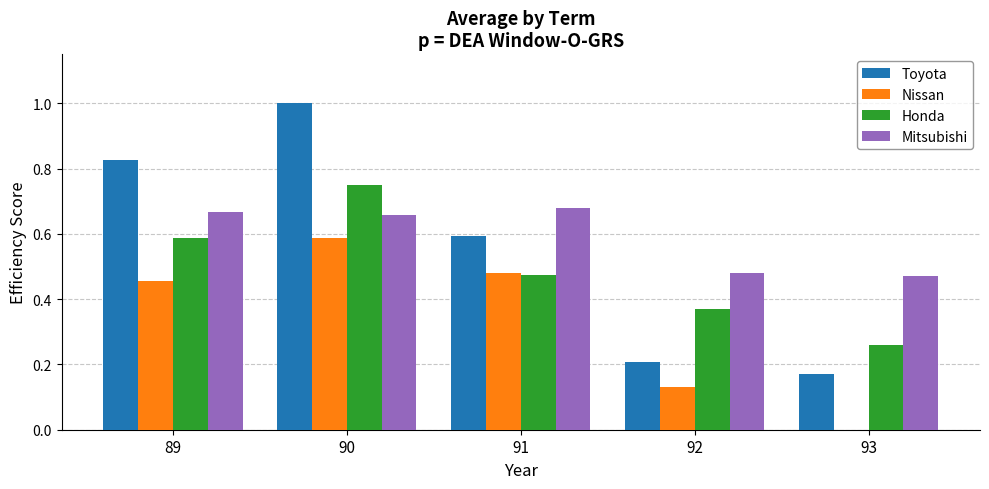

At which label does Nissan reach its peak?

90